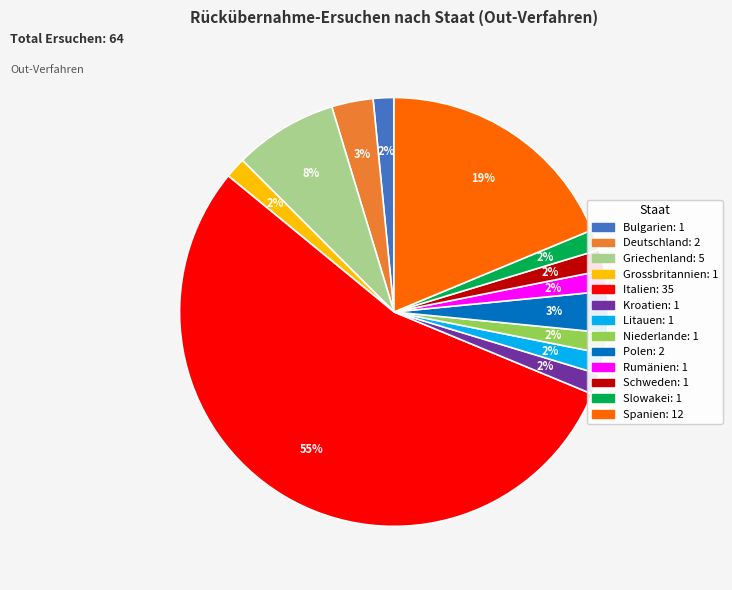

What is the ratio of the value at Schweden to the value at Rumänien?

1.0